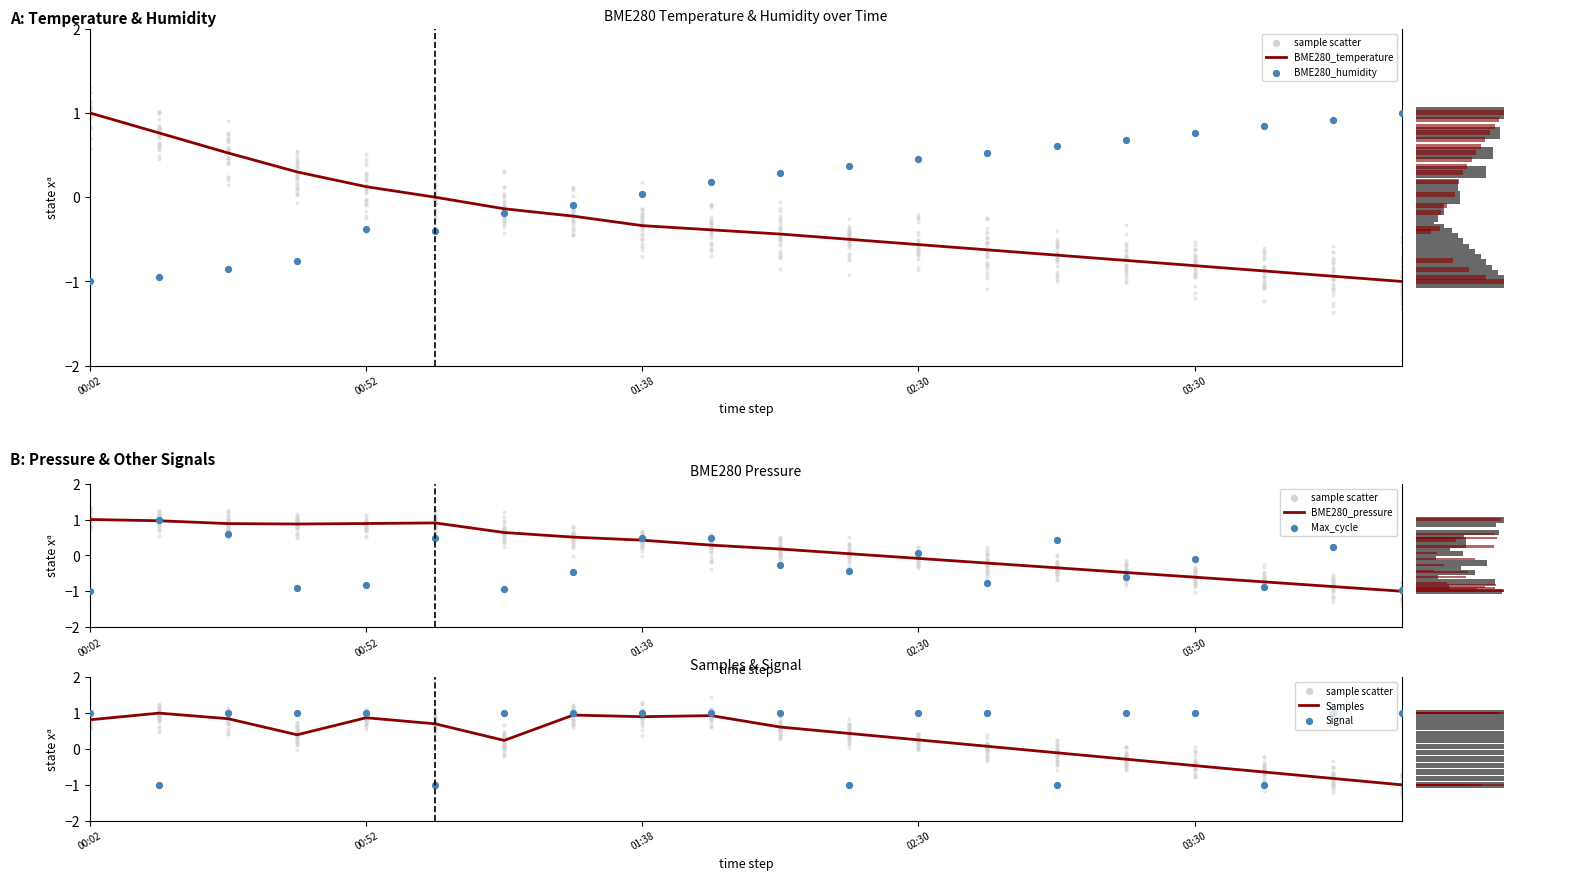

At how many categories does at least one series exceed 0?

20